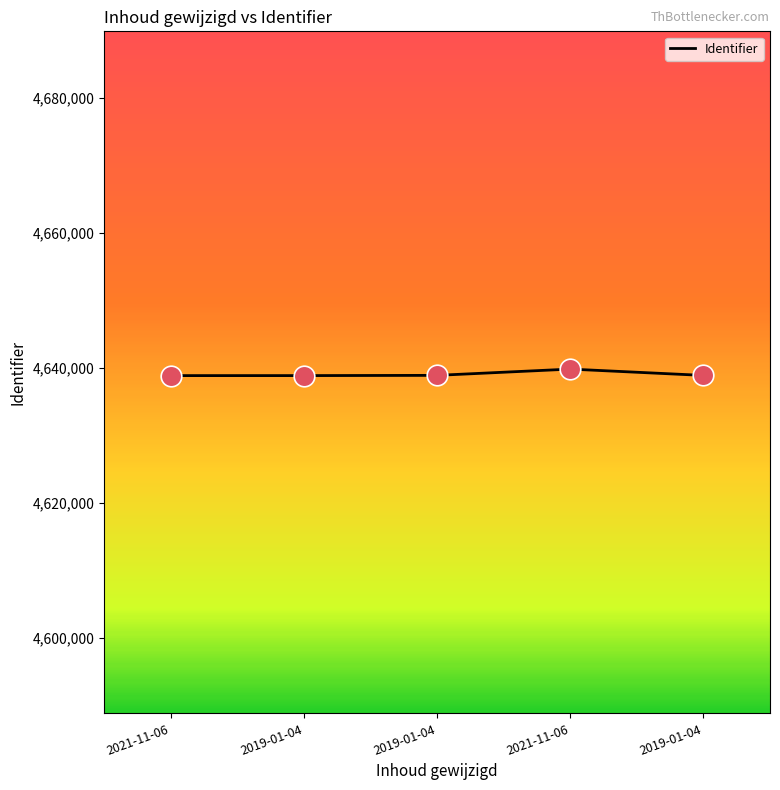

Between 2021-11-06 and 2021-11-06, which is larger?

2021-11-06